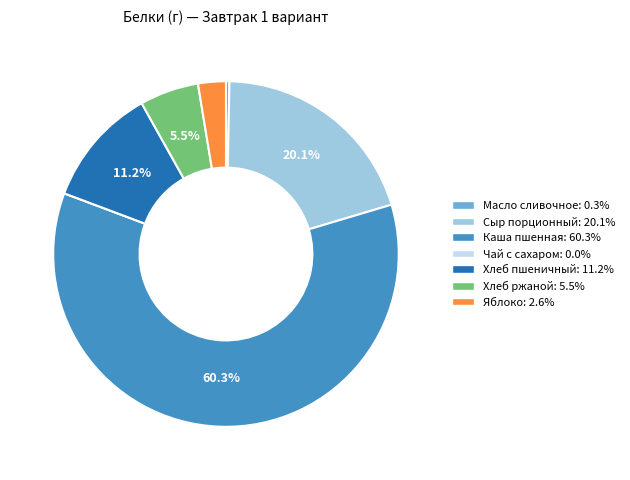

Between Сыр порционный and Хлеб пшеничный, which is larger?

Сыр порционный